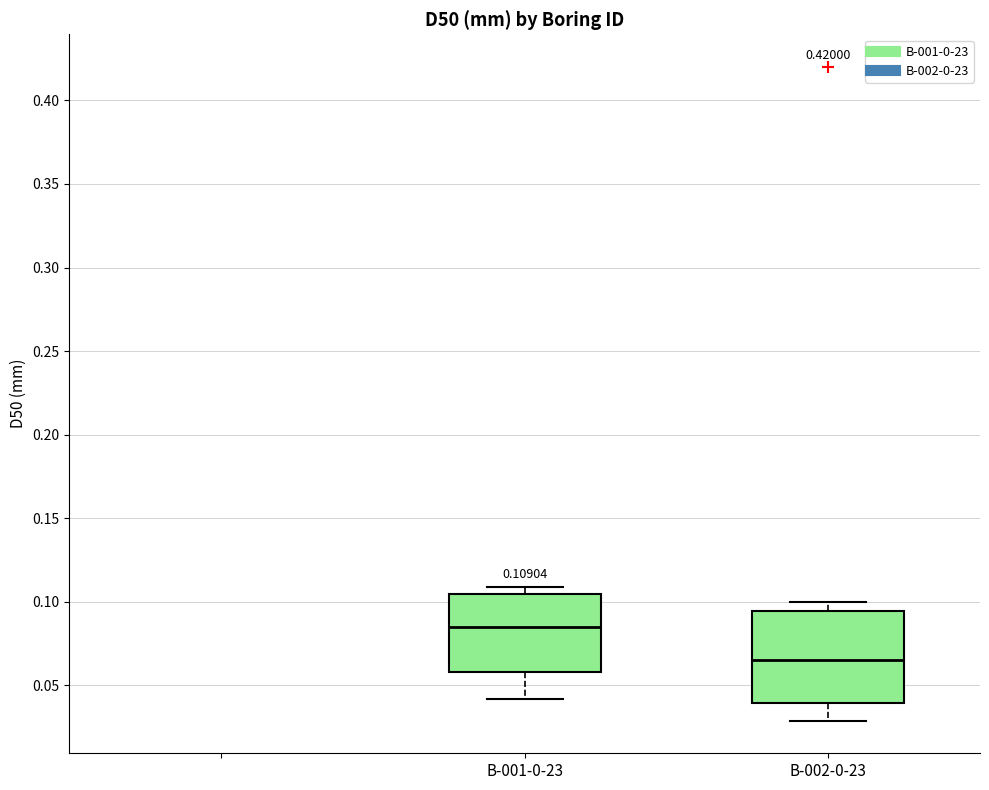

Which box has the lowest median line?

B-002-0-23